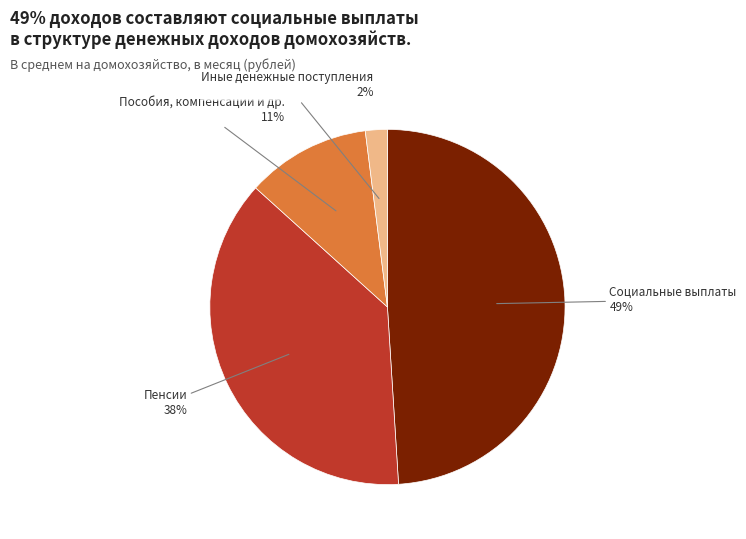

How many slices are in this pie chart?

4